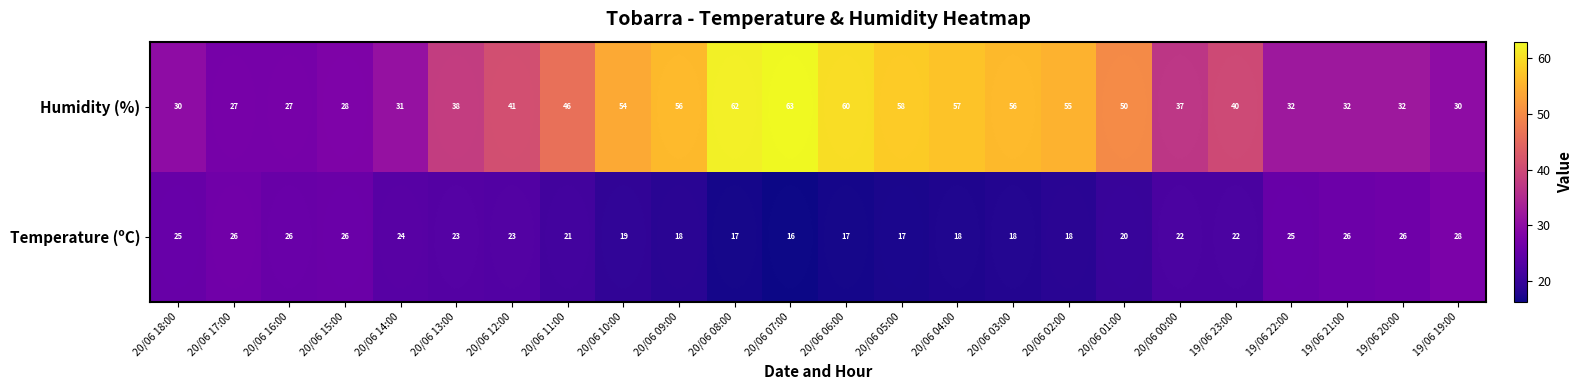

What is the difference between the second highest and second lowest values in the Temperature series?

9.5